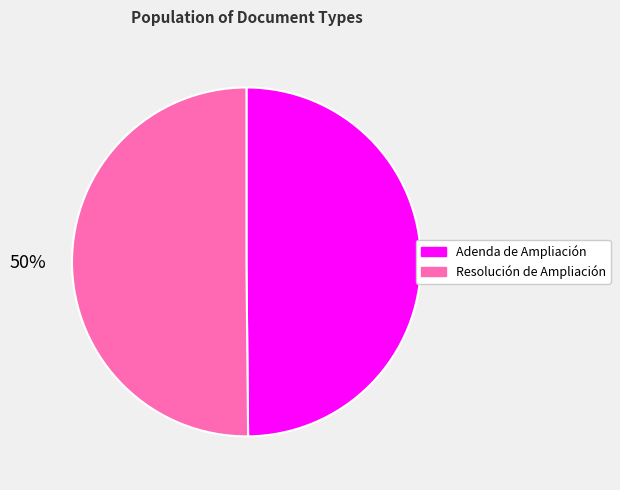

Approximately how many times larger is the value at Adenda de Ampliación compared to Resolución de Ampliación?

1.0